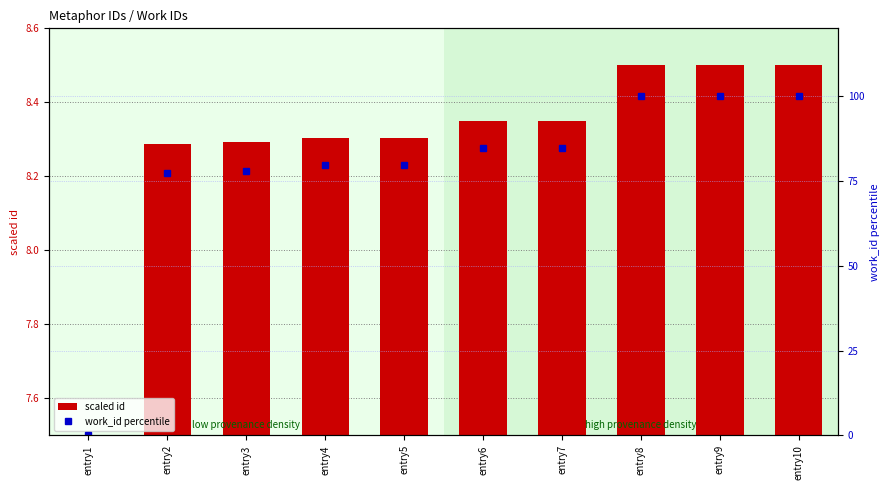

Are the bars horizontal?

No